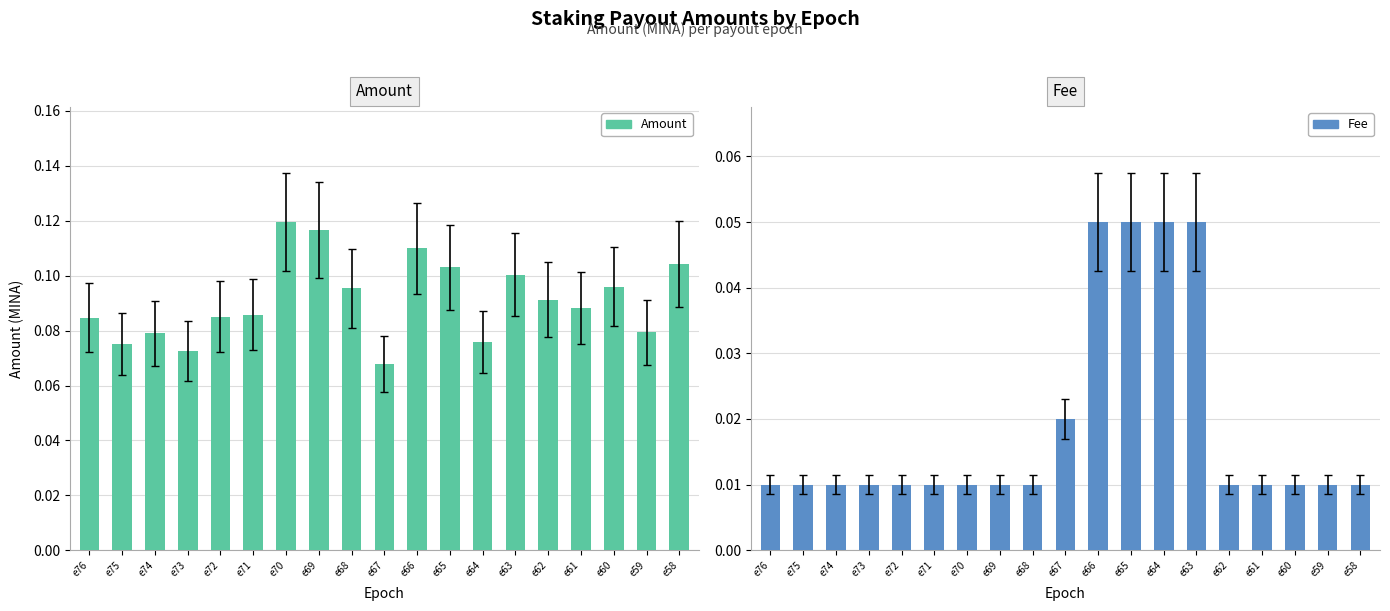

Reading left to right, what are all the values shown in this chart?

Amount: e76=0.1	e75=0.1	e74=0.1	e73=0.1	e72=0.1	e71=0.1	e70=0.1	e69=0.1	e68=0.1	e67=0.1	e66=0.1	e65=0.1	e64=0.1	e63=0.1	e62=0.1	e61=0.1	e60=0.1	e59=0.1	e58=0.1
Fee: e76=0.0	e75=0.0	e74=0.0	e73=0.0	e72=0.0	e71=0.0	e70=0.0	e69=0.0	e68=0.0	e67=0.0	e66=0.1	e65=0.1	e64=0.1	e63=0.1	e62=0.0	e61=0.0	e60=0.0	e59=0.0	e58=0.0